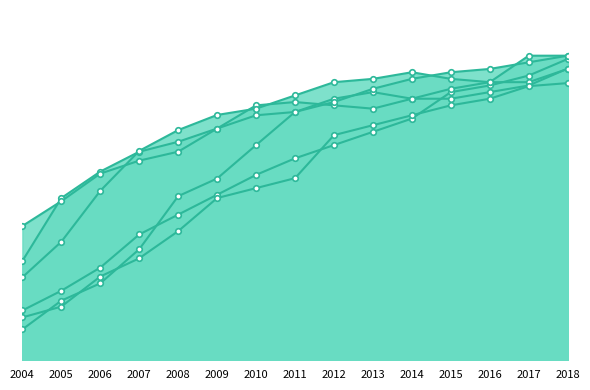

What is the approximate value of Belgique at 2004?

40.6